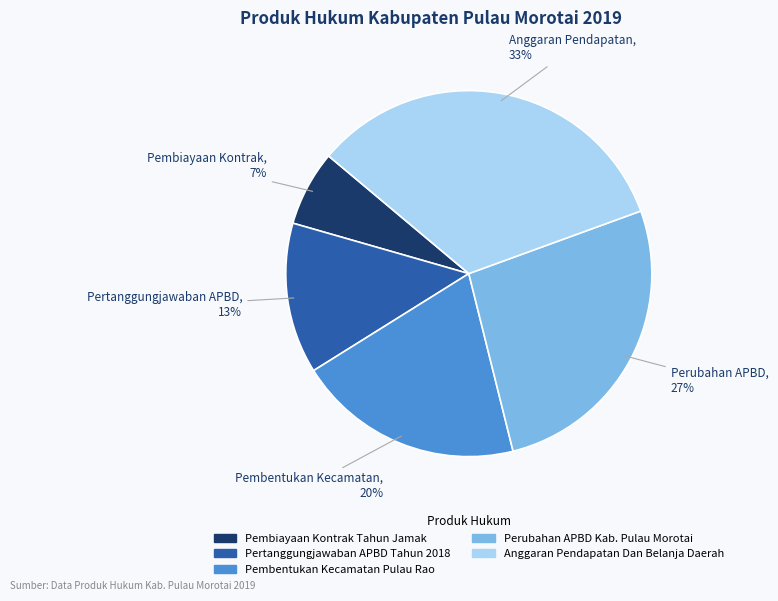

Which has a higher value, Perubahan APBD Kab. Pulau Morotai or Pembentukan Kecamatan Pulau Rao?

Perubahan APBD Kab. Pulau Morotai